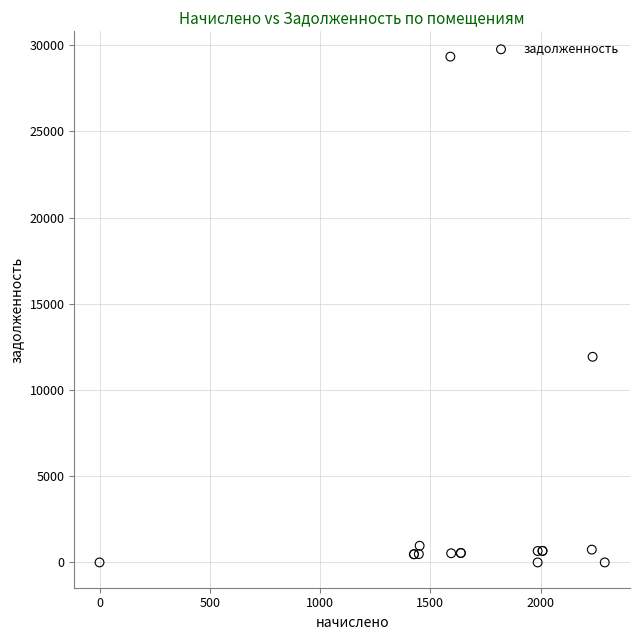

What Y value in the scatter plot is closest to 14667?

11926.7